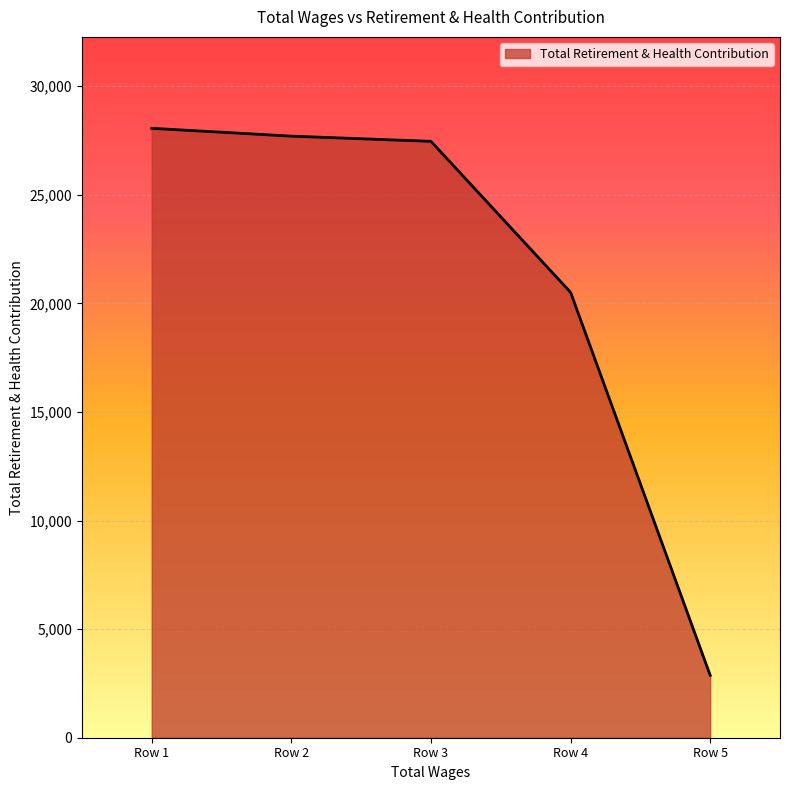

Which has a higher value, Row 5 or Row 3?

Row 3